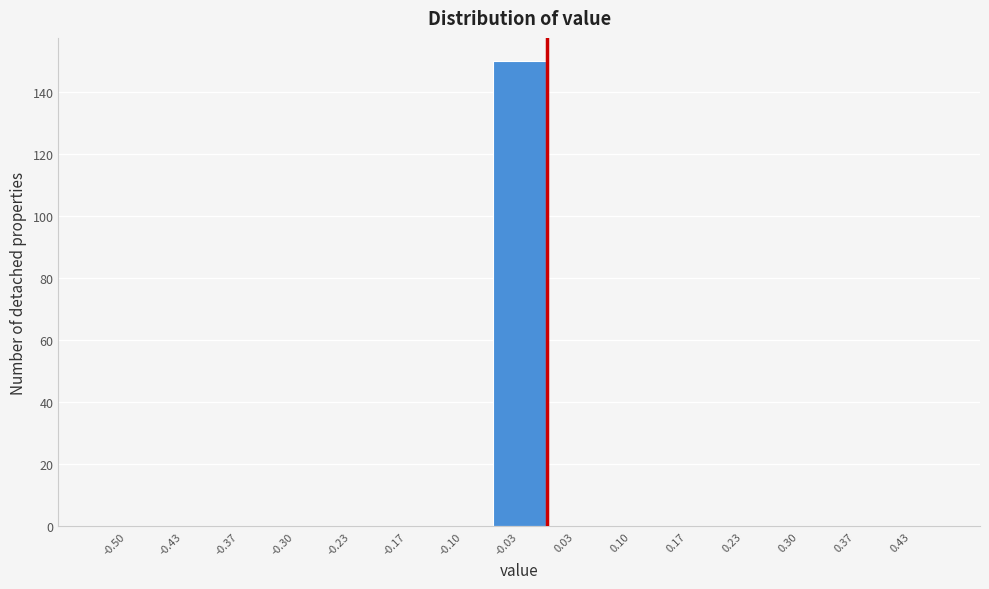

Reading right to left, what are all the values shown in this chart?

0.43=0	0.37=0	0.30=0	0.23=0	0.17=0	0.10=0	0.03=0	-0.03=150	-0.10=0	-0.17=0	-0.23=0	-0.30=0	-0.37=0	-0.43=0	-0.50=0